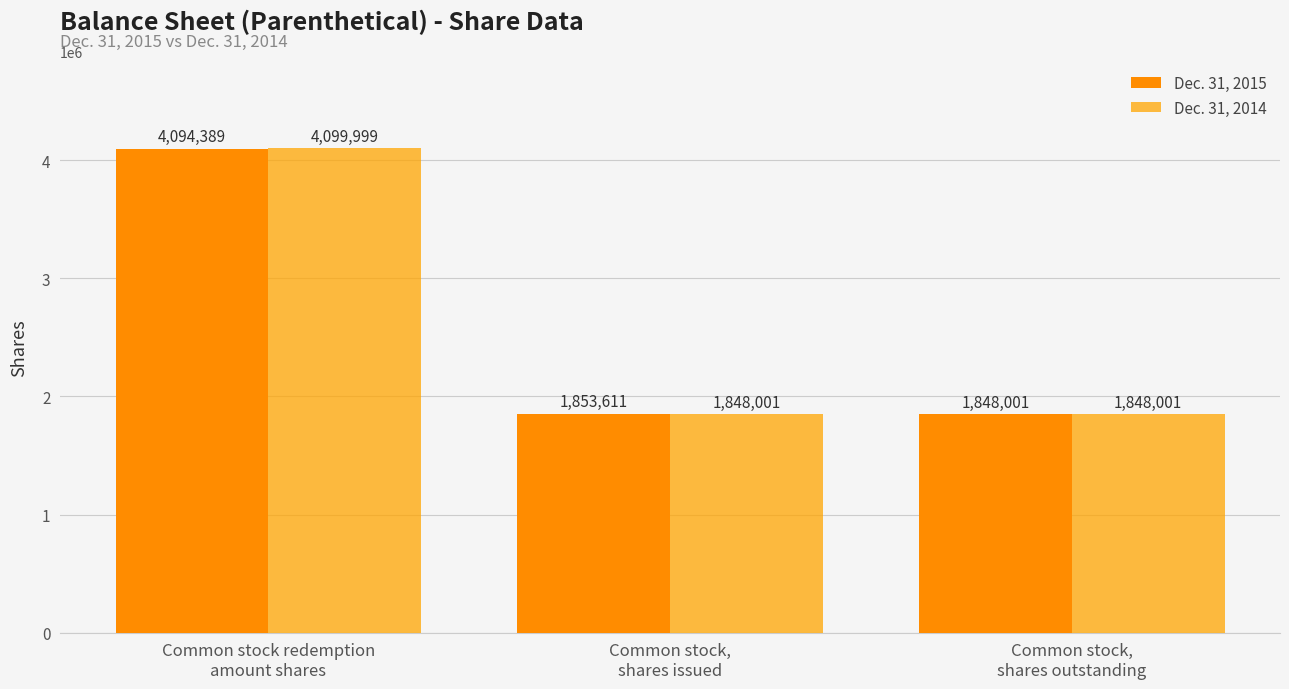

What is the approximate value of Dec. 31, 2014 at Common stock,
shares issued?

1848001